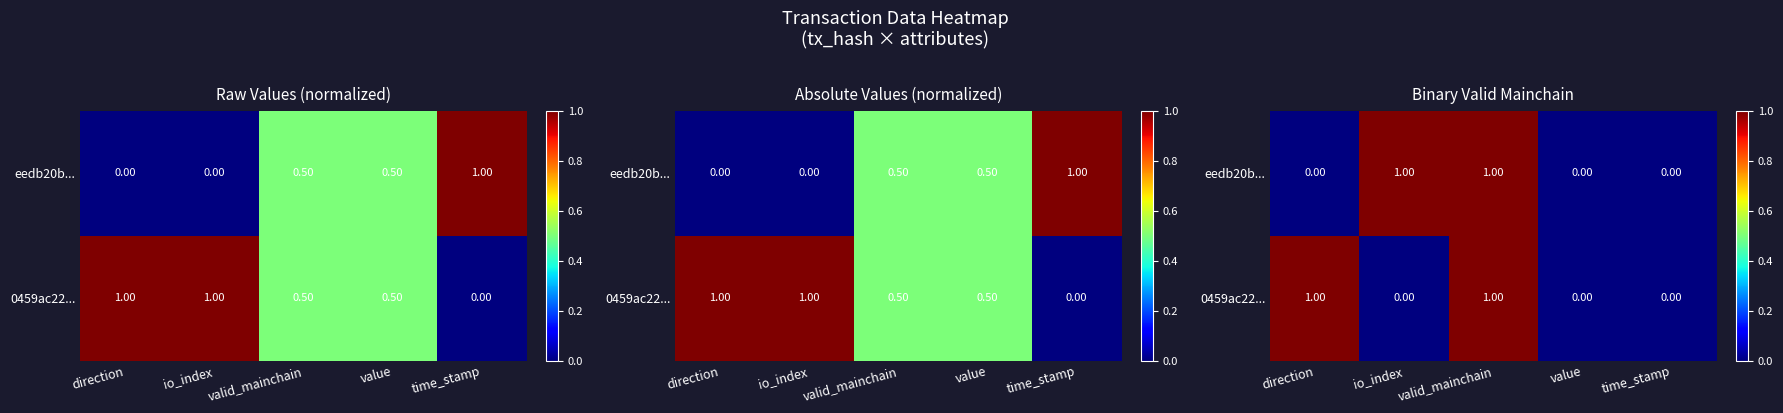

Count the eedb20b... values in the range 0 to 1.

5